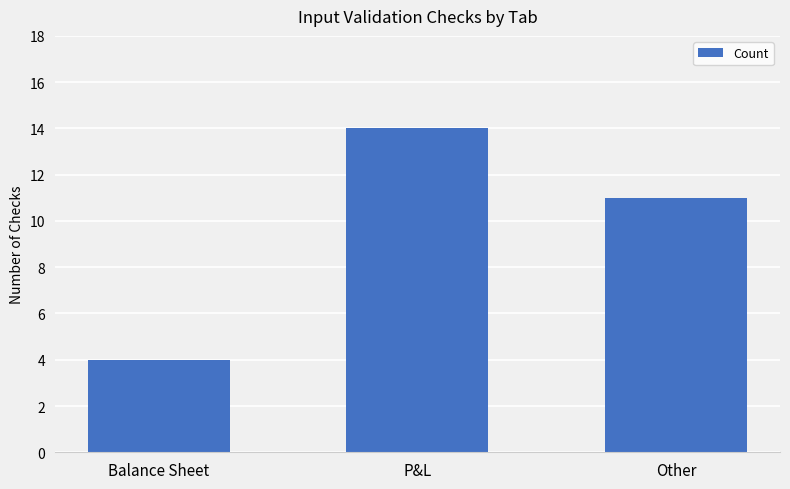

What is the smallest value displayed?

4